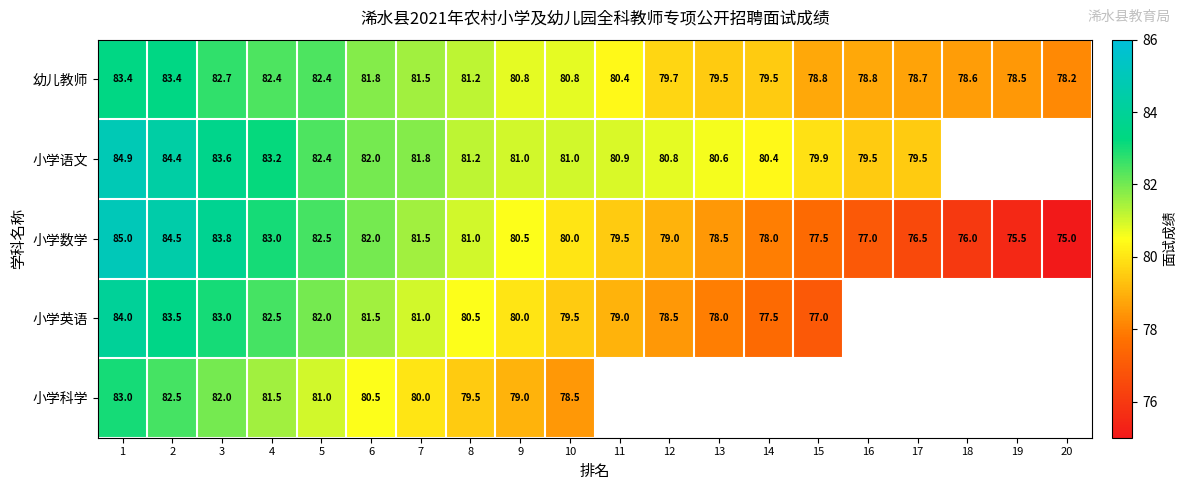

At which label is 幼儿教师 closest to 80?

12